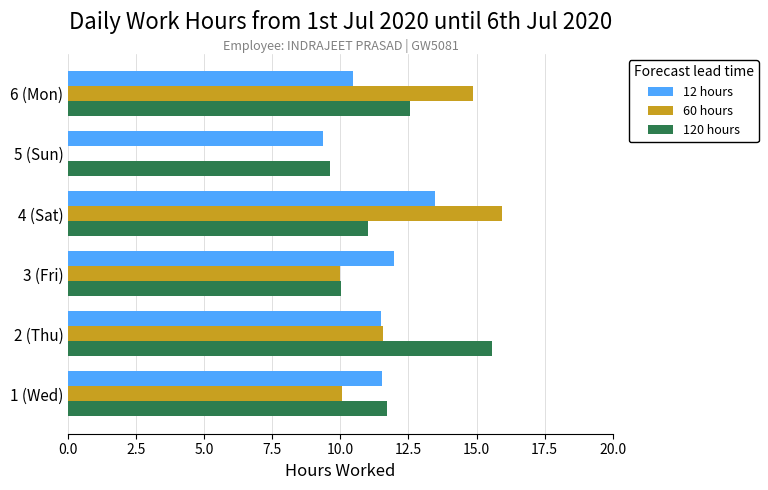

How many data points does each series have?

6